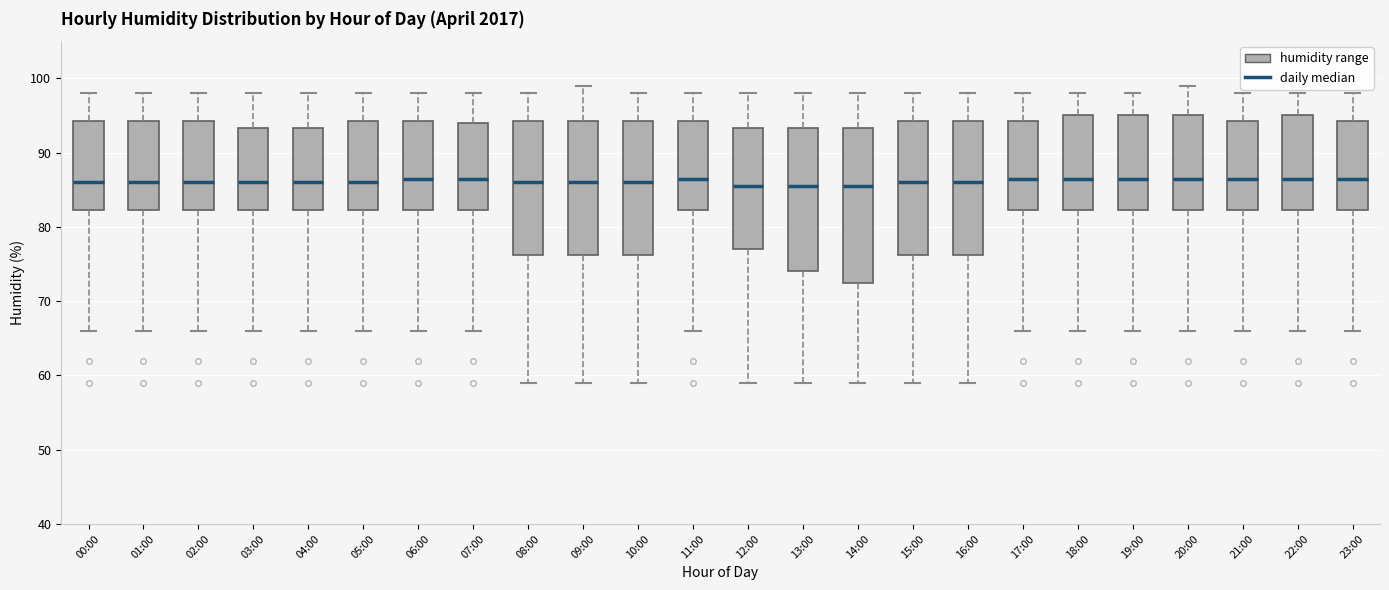

Reading left to right, read every box against the y-axis: the position of its median line, the range the box covers, and the ends of its whiskers. The values are not printed on the chart, so give them approximately, as read against the axis.

00:00: median 86, box 82 to 94, whiskers 66 to 98
01:00: median 86, box 82 to 94, whiskers 66 to 98
02:00: median 86, box 82 to 94, whiskers 66 to 98
03:00: median 86, box 82 to 93, whiskers 66 to 98
04:00: median 86, box 82 to 93, whiskers 66 to 98
05:00: median 86, box 82 to 94, whiskers 66 to 98
06:00: median 87, box 82 to 94, whiskers 66 to 98
07:00: median 87, box 82 to 94, whiskers 66 to 98
08:00: median 86, box 76 to 94, whiskers 59 to 98
09:00: median 86, box 76 to 94, whiskers 59 to 99
10:00: median 86, box 76 to 94, whiskers 59 to 98
11:00: median 87, box 82 to 94, whiskers 66 to 98
12:00: median 86, box 77 to 93, whiskers 59 to 98
13:00: median 86, box 74 to 93, whiskers 59 to 98
14:00: median 86, box 73 to 93, whiskers 59 to 98
15:00: median 86, box 76 to 94, whiskers 59 to 98
16:00: median 86, box 76 to 94, whiskers 59 to 98
17:00: median 87, box 82 to 94, whiskers 66 to 98
18:00: median 87, box 82 to 95, whiskers 66 to 98
19:00: median 87, box 82 to 95, whiskers 66 to 98
20:00: median 87, box 82 to 95, whiskers 66 to 99
21:00: median 87, box 82 to 94, whiskers 66 to 98
22:00: median 87, box 82 to 95, whiskers 66 to 98
23:00: median 87, box 82 to 94, whiskers 66 to 98